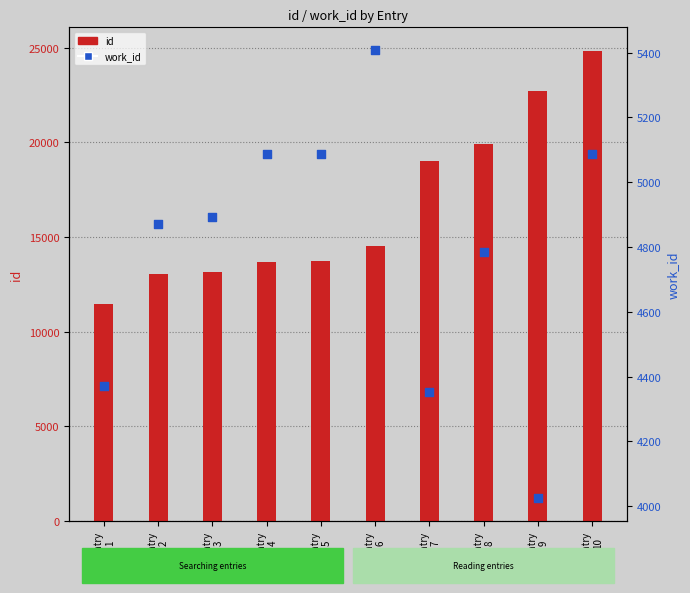

At which category is the sum across all series the highest?

Entry
10